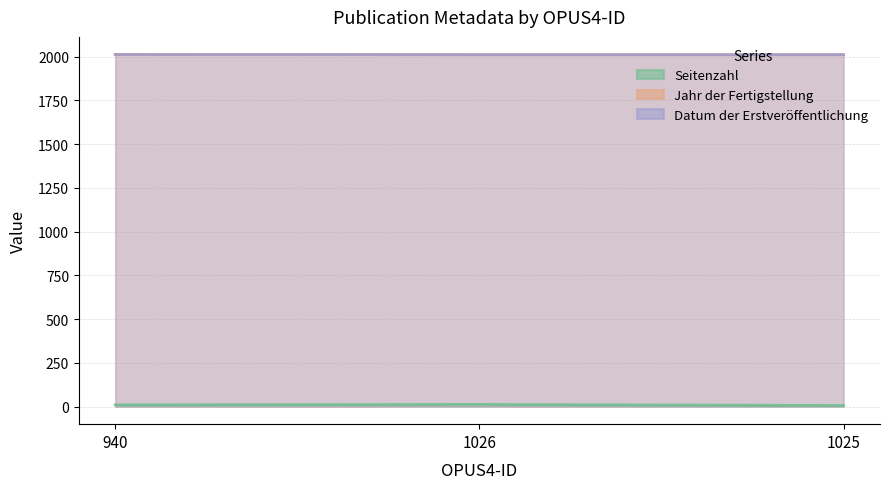

List the series in order of their peak value, highest first.

Jahr der Fertigstellung, Datum der Erstveröffentlichung, Seitenzahl